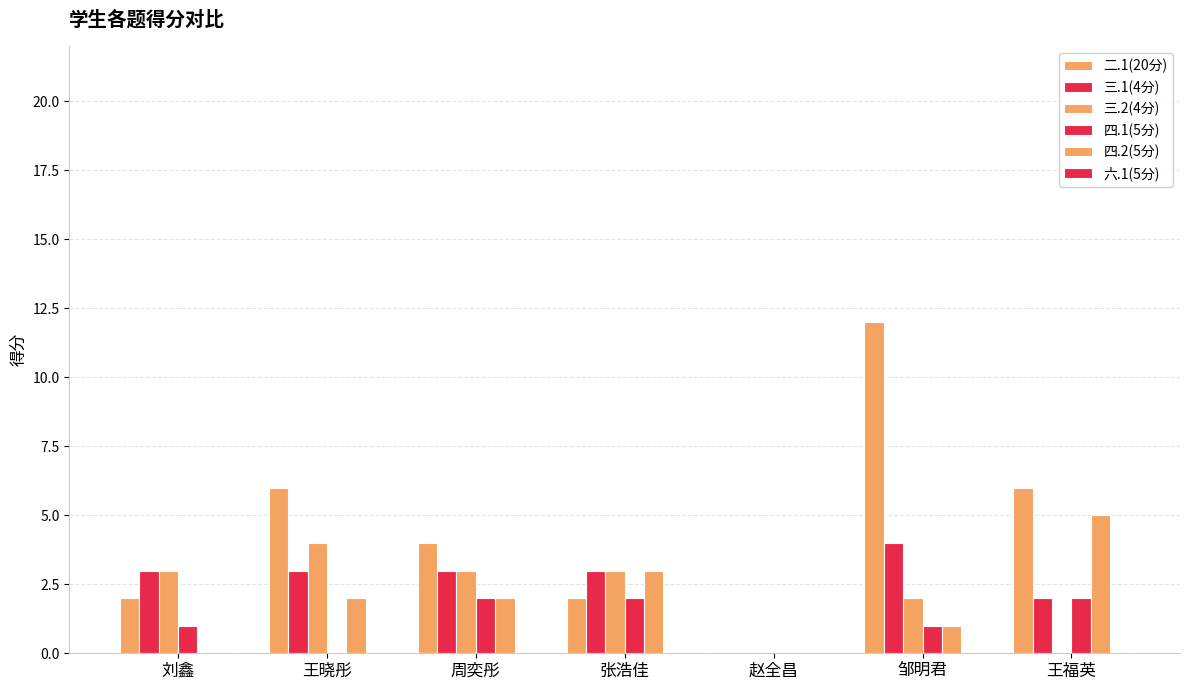

At how many categories does at least one series exceed 6?

1